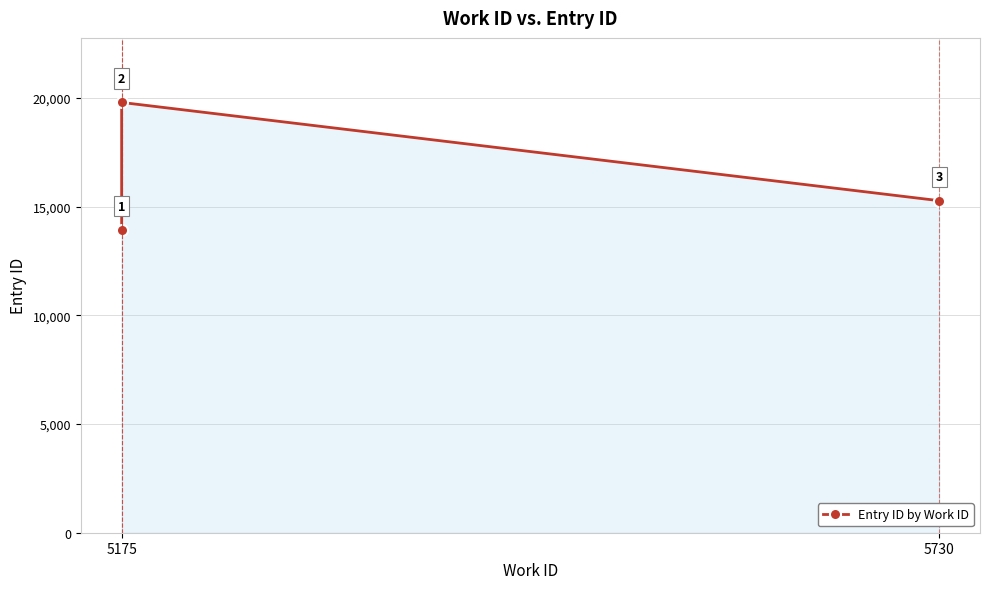

Which category has the lowest value across all series?

5175